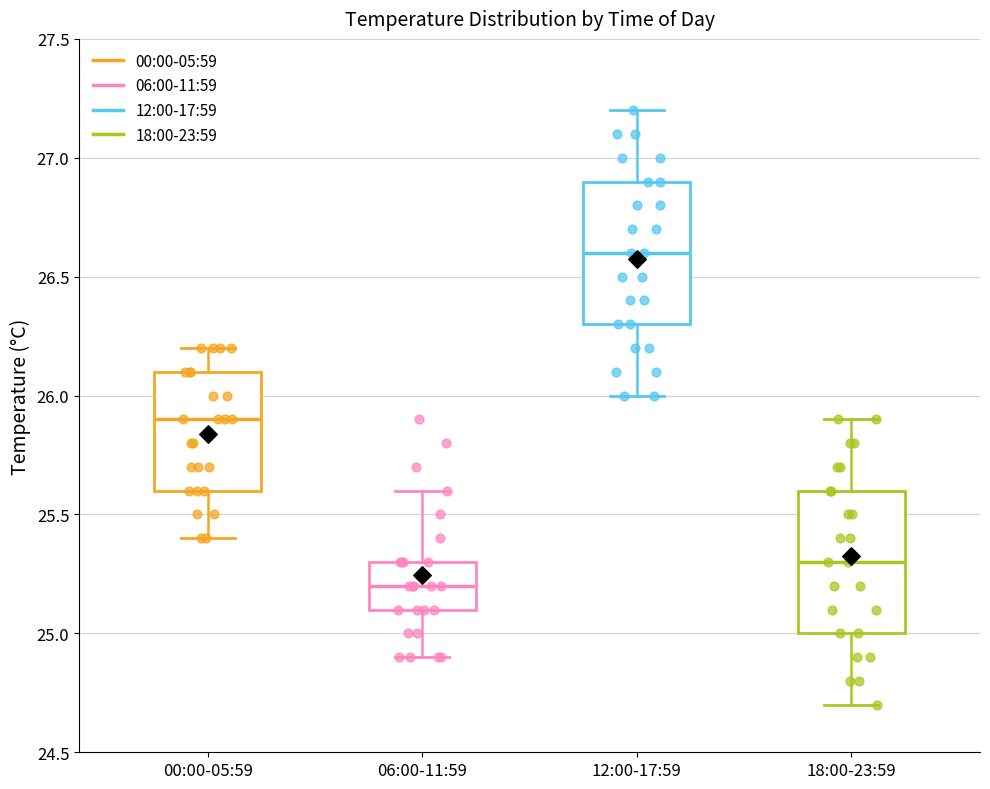

Where does the median line of the box for 12:00-17:59 sit on the y-axis? The values are not printed on the chart, so give them approximately, as read against the axis.

26.6